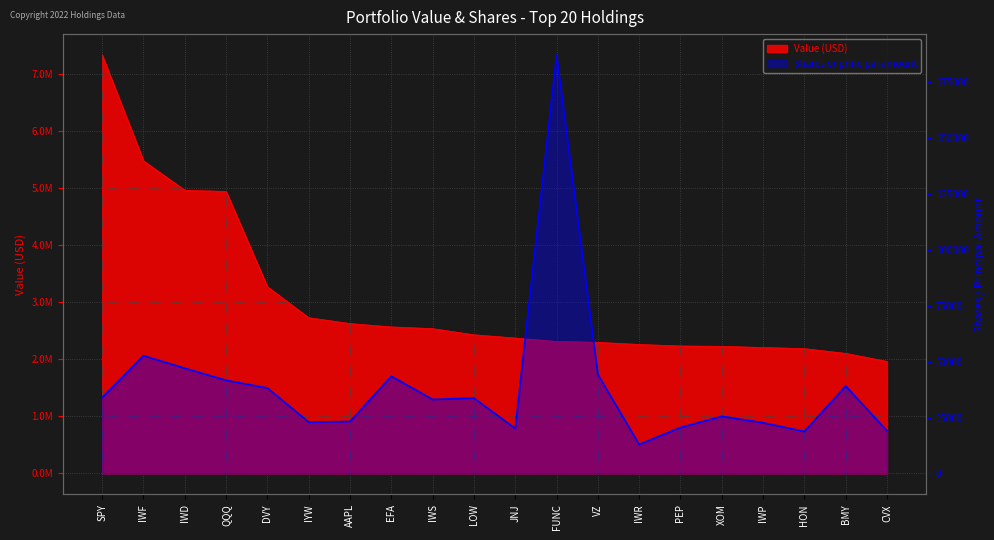

The value at SPY is 23146. True or false?

False